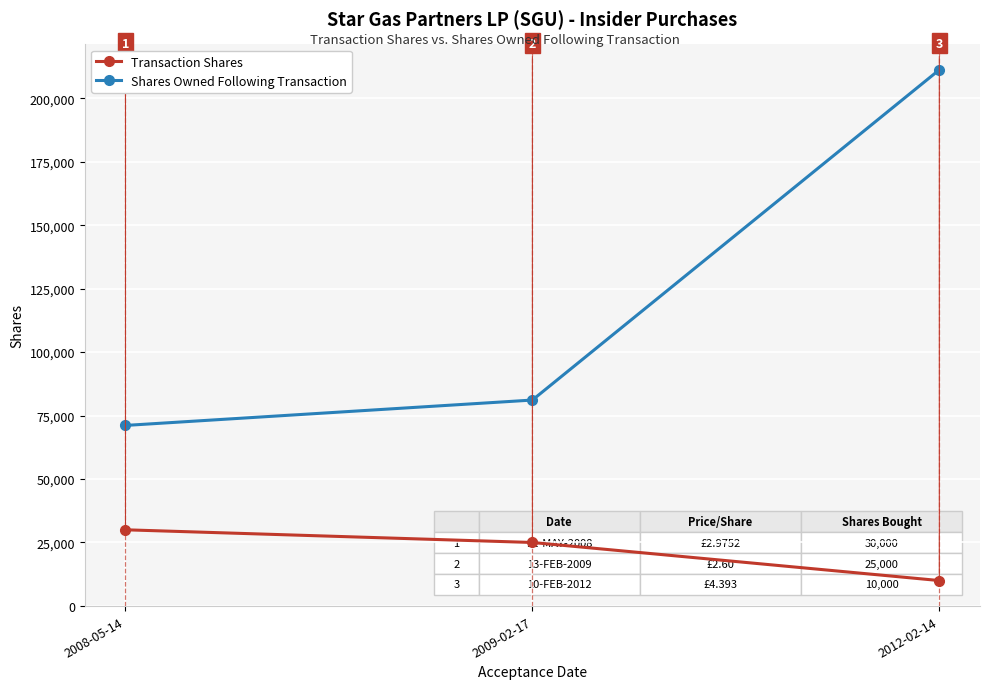

List the series in order of their overall mean, highest first.

Shares Owned Following Transaction, Transaction Shares